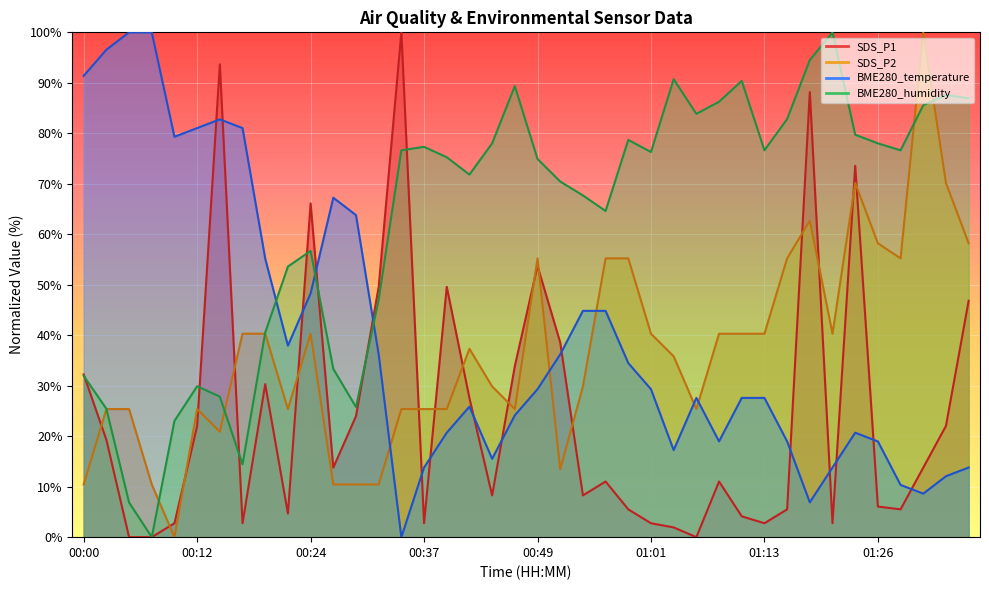

List the labels in order of BME280_temperature value, smallest first.

00:34, 01:18, 01:31, 01:28, 01:34, 00:37, 01:21, 01:37, 00:44, 01:03, 01:08, 01:15, 01:26, 00:39, 01:23, 00:46, 00:41, 01:06, 01:11, 01:13, 00:49, 01:01, 00:58, 00:32, 00:51, 00:22, 00:54, 00:56, 00:24, 00:20, 00:29, 00:27, 00:10, 00:12, 00:17, 00:15, 00:00, 00:03, 00:05, 00:07